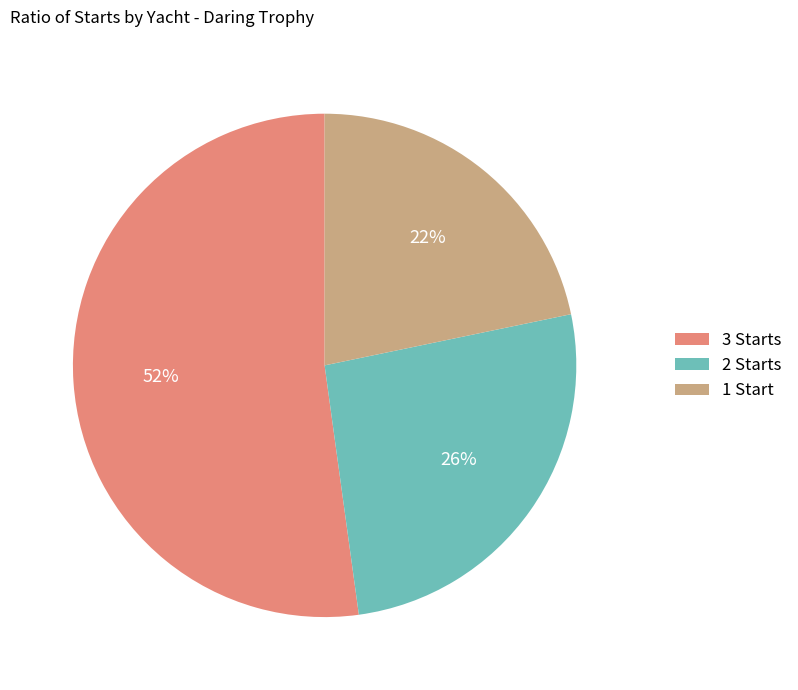

How many segments does this pie chart have?

3